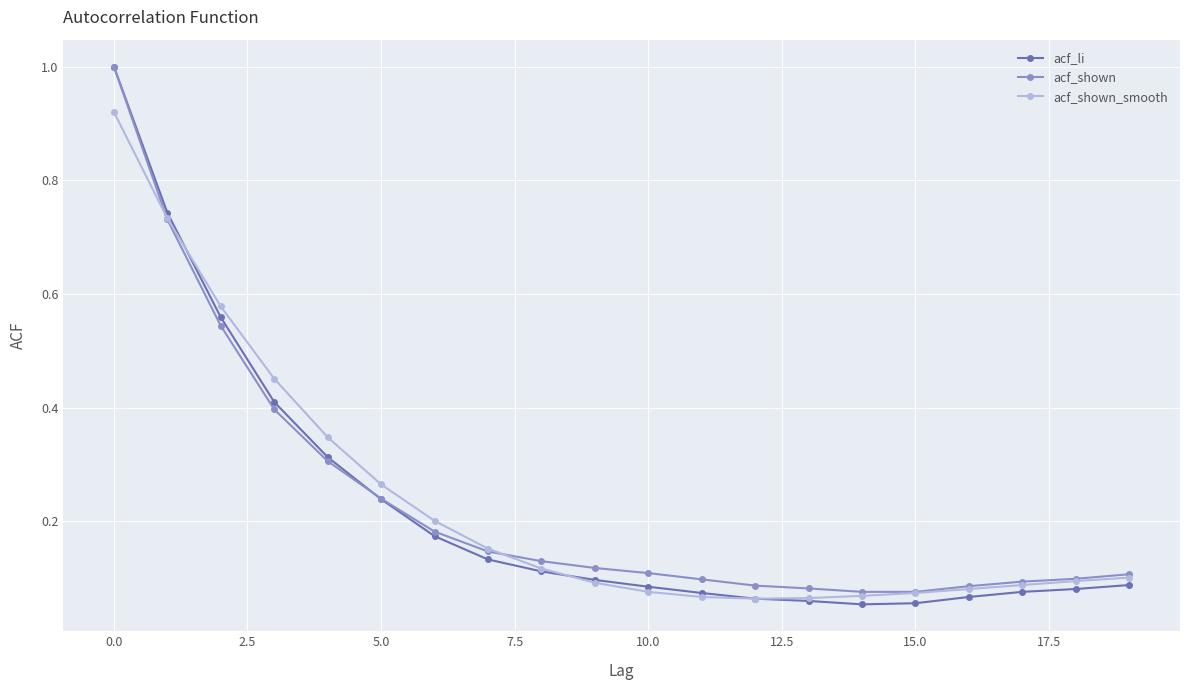

Which series has the largest range (max minus min)?

acf_li